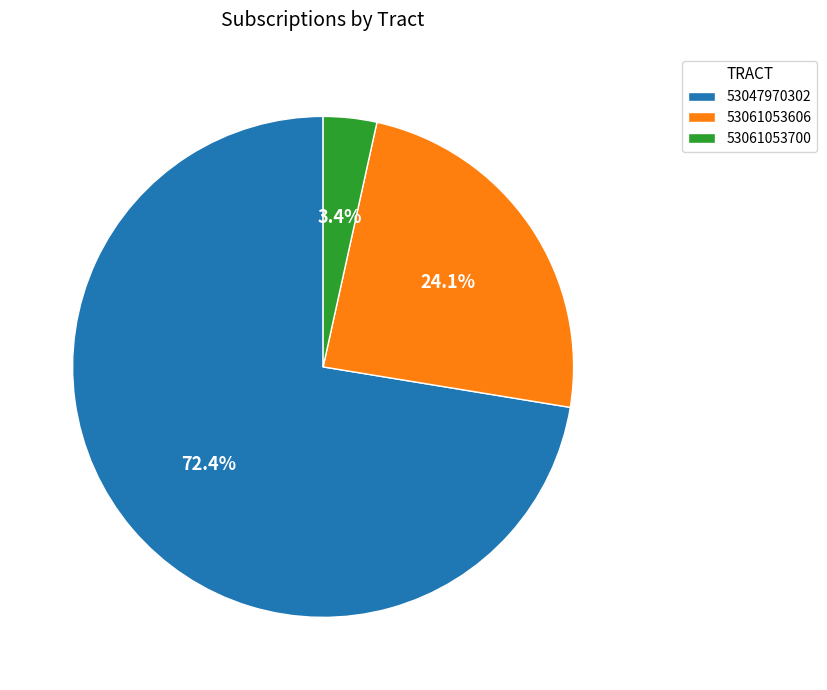

Rank the categories by value from lowest to highest.

53061053700, 53061053606, 53047970302